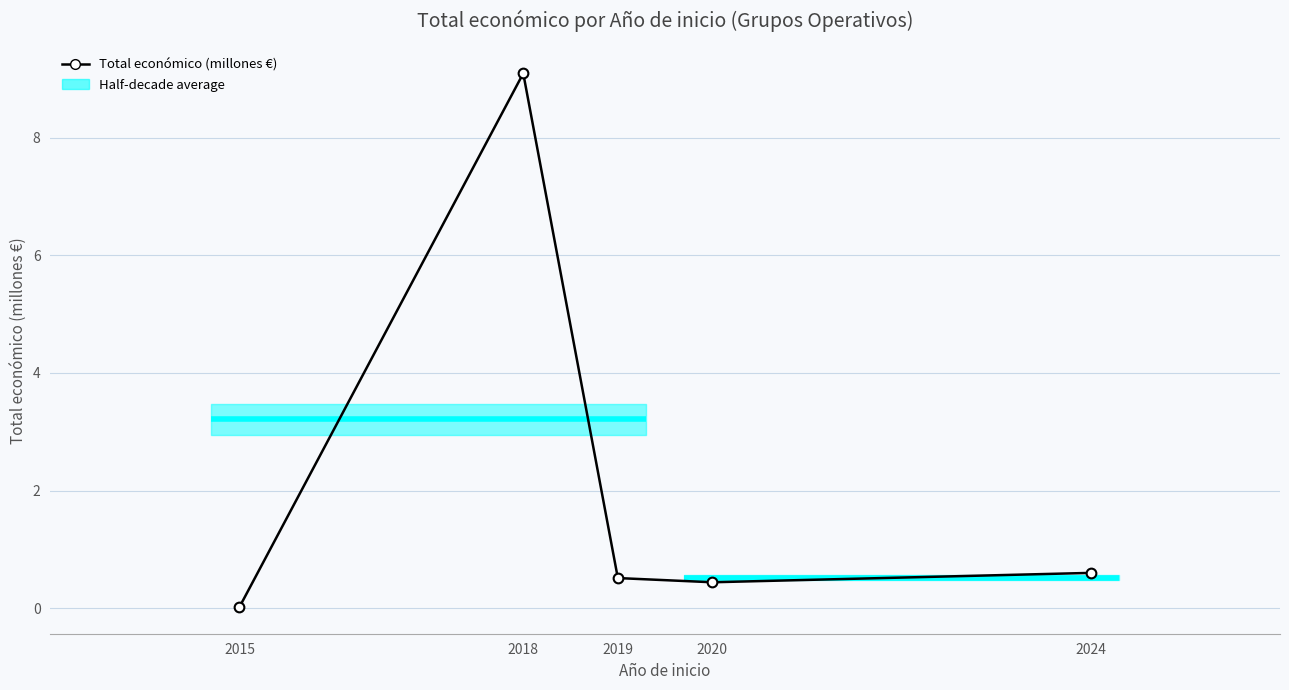

What is the change in value from 2018 to 2020?

-8.7